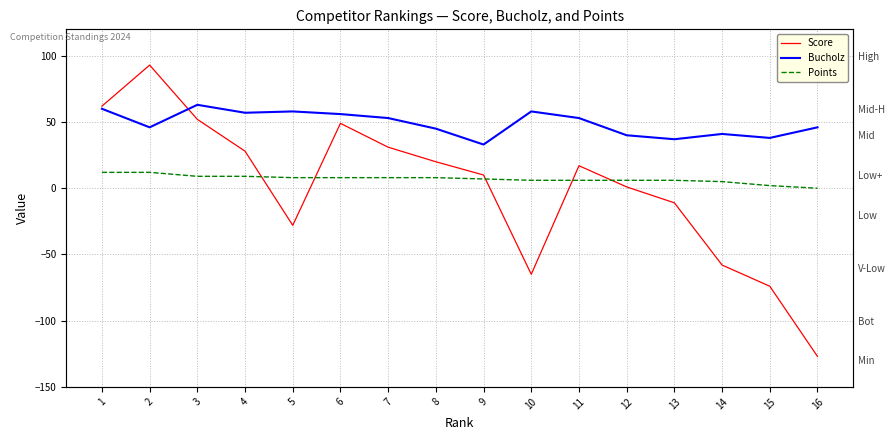

Where is the first local maximum for Score?

2